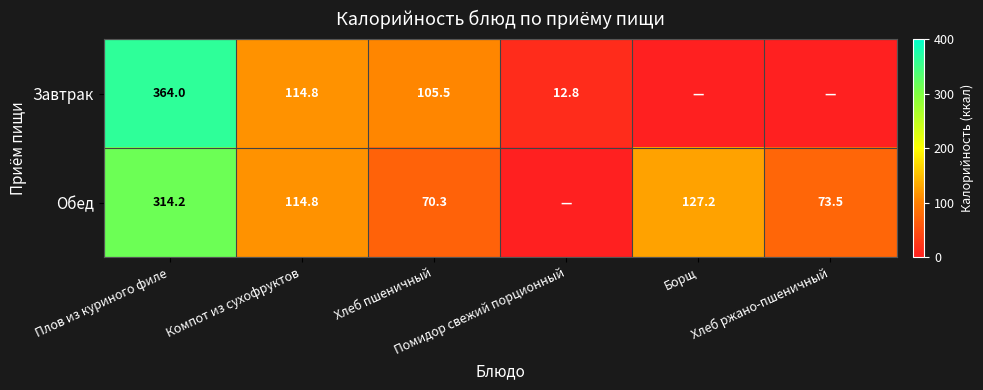

Is it true that Завтрак equals 105.5 at Хлеб пшеничный?

True